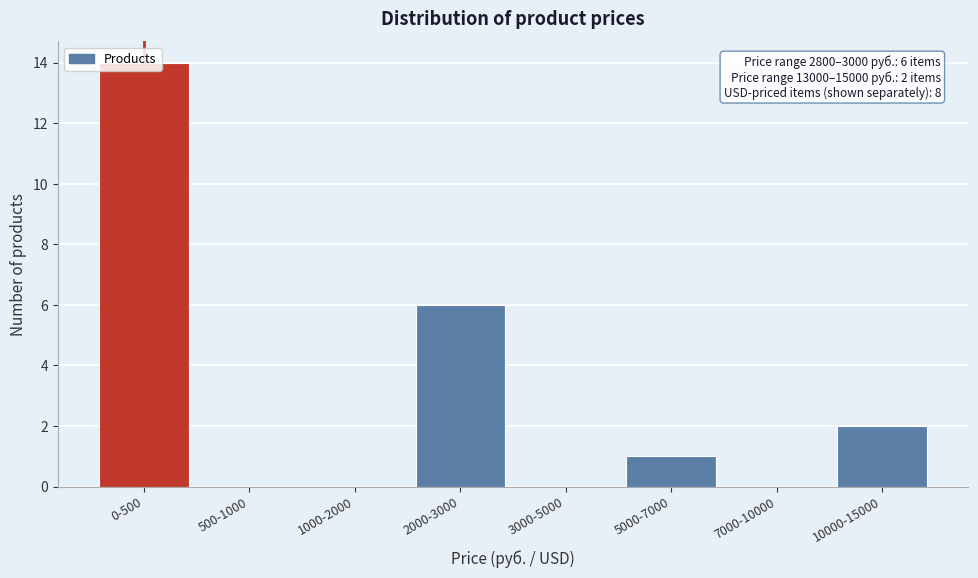

At which label is the value closest to 7?

2000-3000